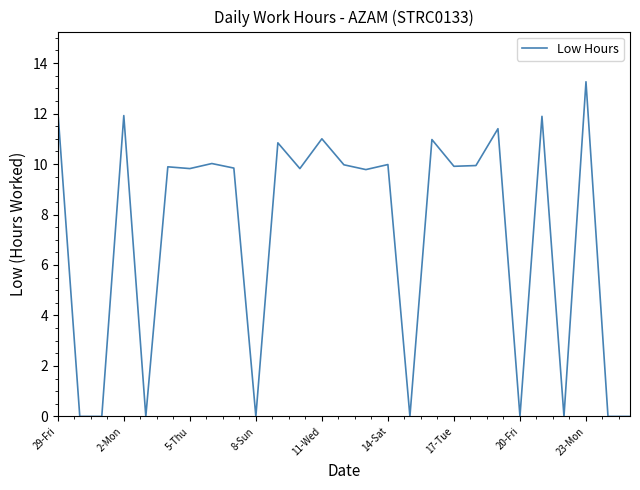

What is the difference between the maximum and minimum values?

13.3